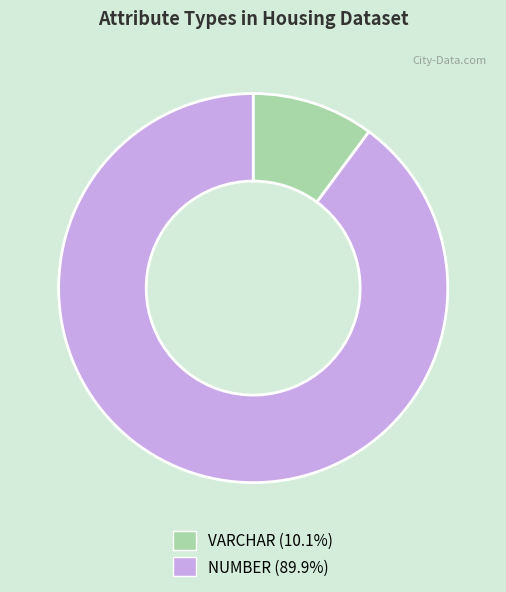

Do VARCHAR and NUMBER together represent more than half of the pie?

Yes